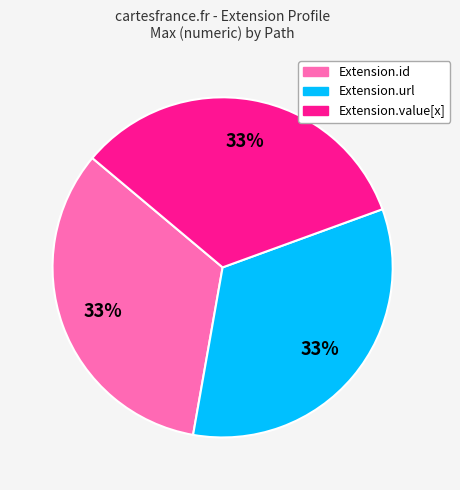

True or false: Extension.value[x] accounts for 33% of the total.

True